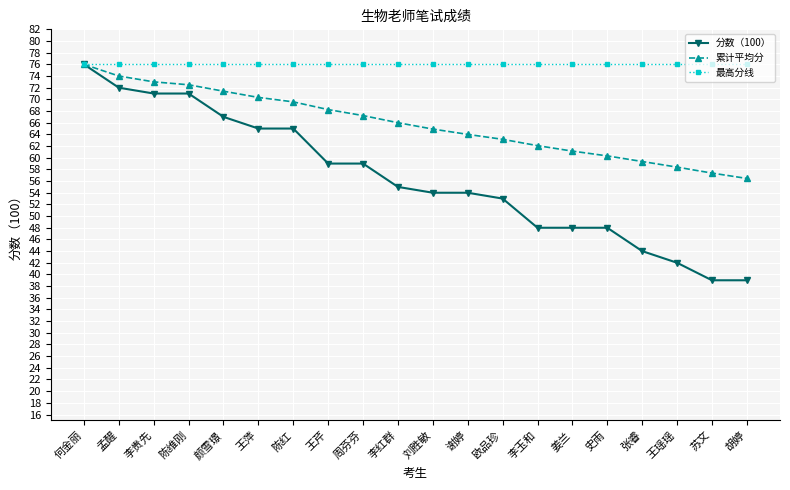

What is the difference between the 分数（100） values at 李红群 and 陈红?

10.0